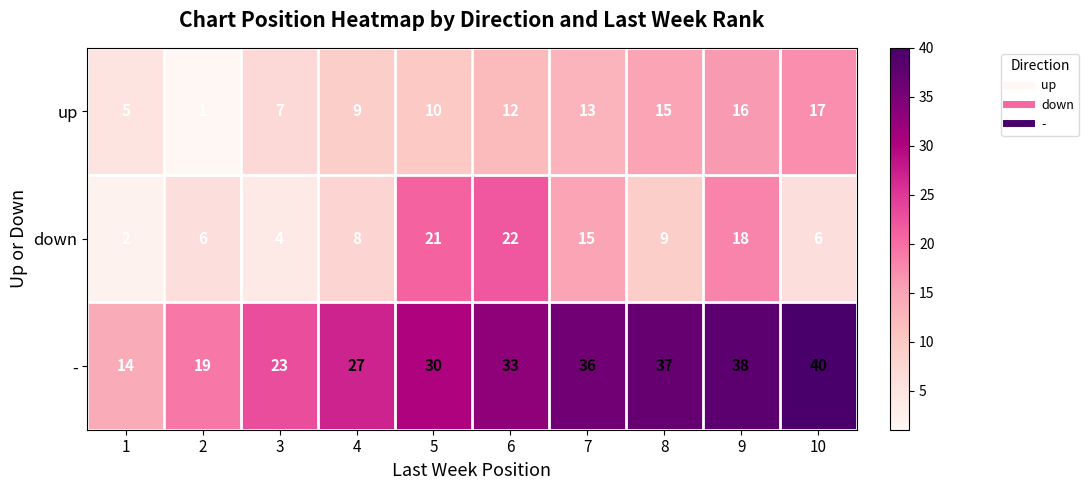

What is the highest value of the up series?

17